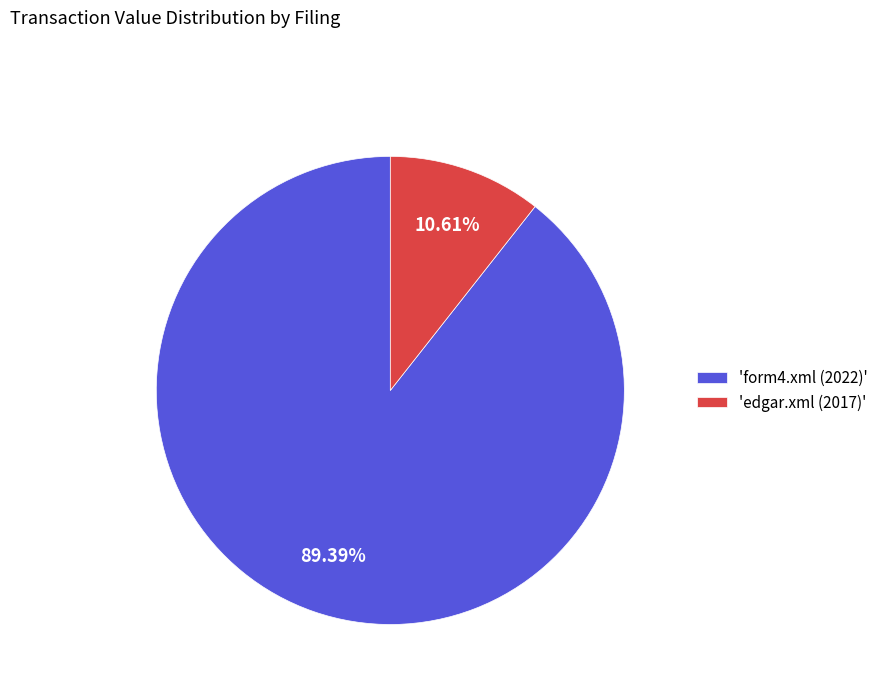

Does any single category account for the majority?

Yes